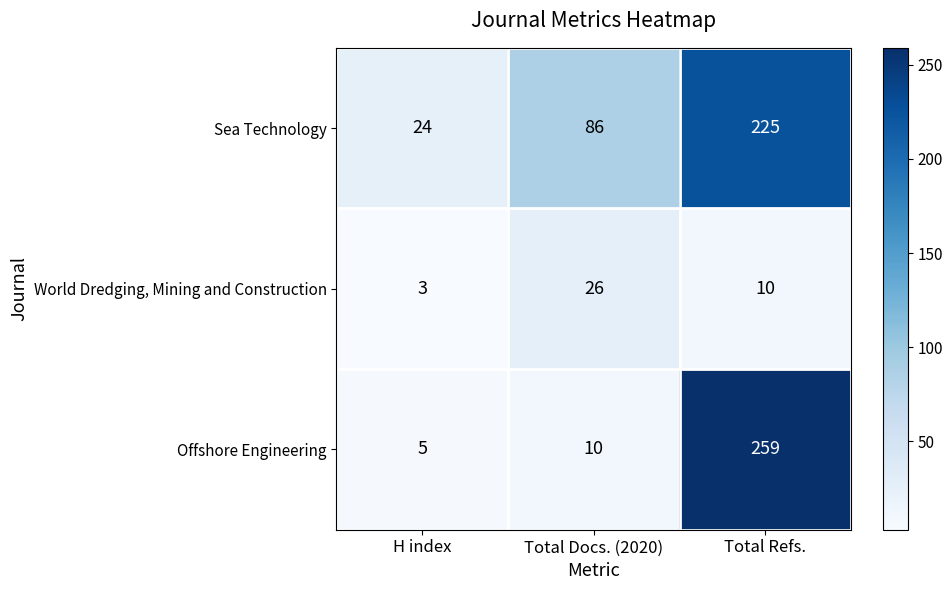

At which category is the sum across all series the highest?

Total Refs.